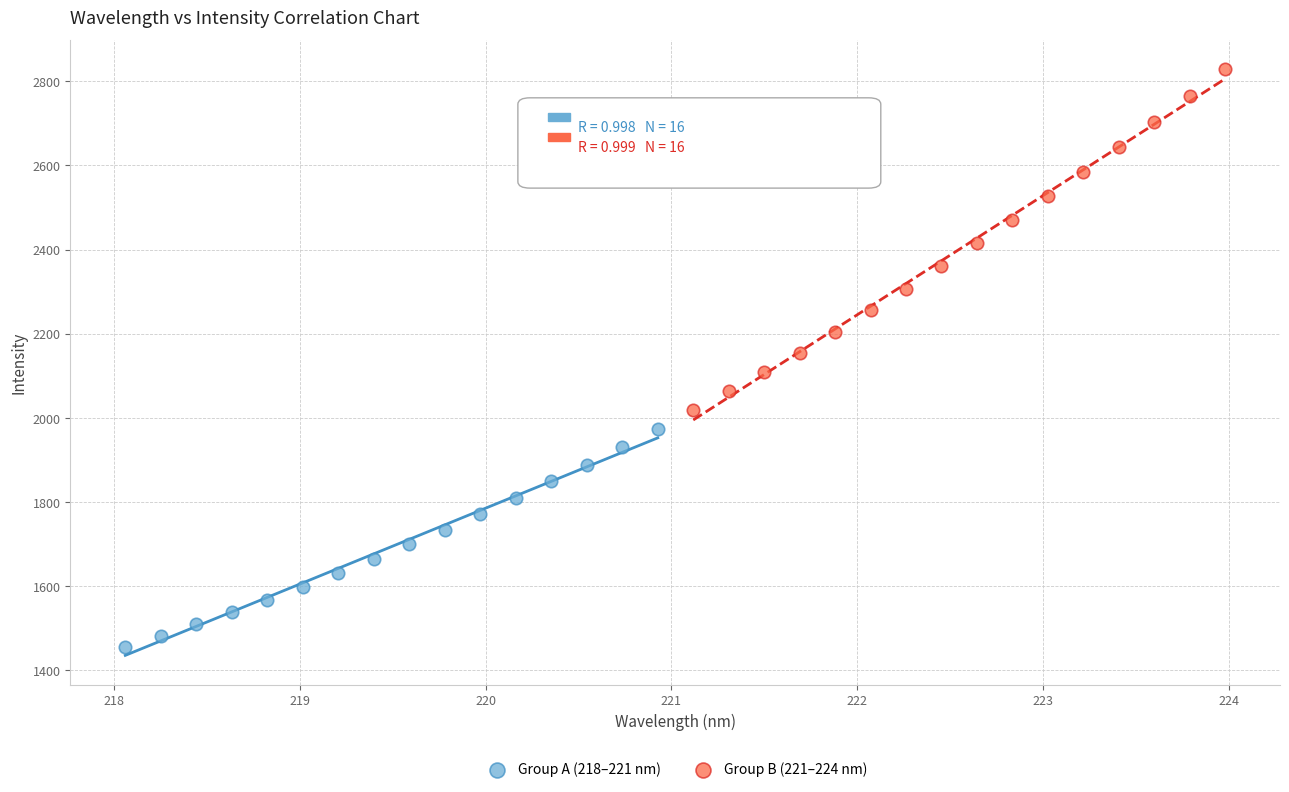

Which series has the widest spread of Y values?

Group B (221–224 nm)